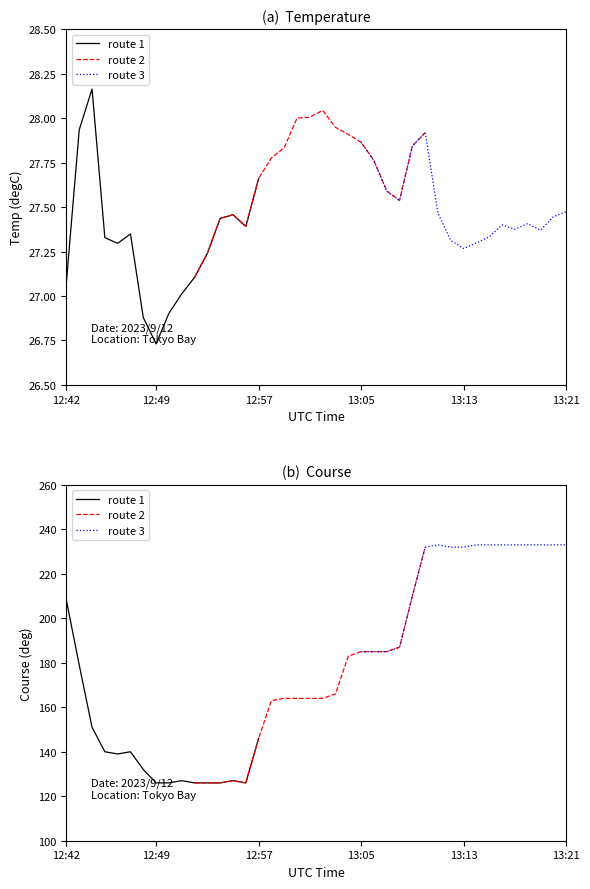

True or false: Course(deg) and Temp(degC) intersect in this chart.

False